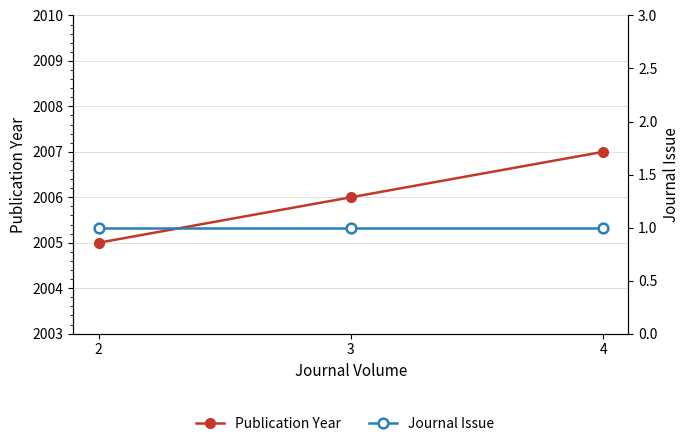

How many lines are shown in the chart?

2